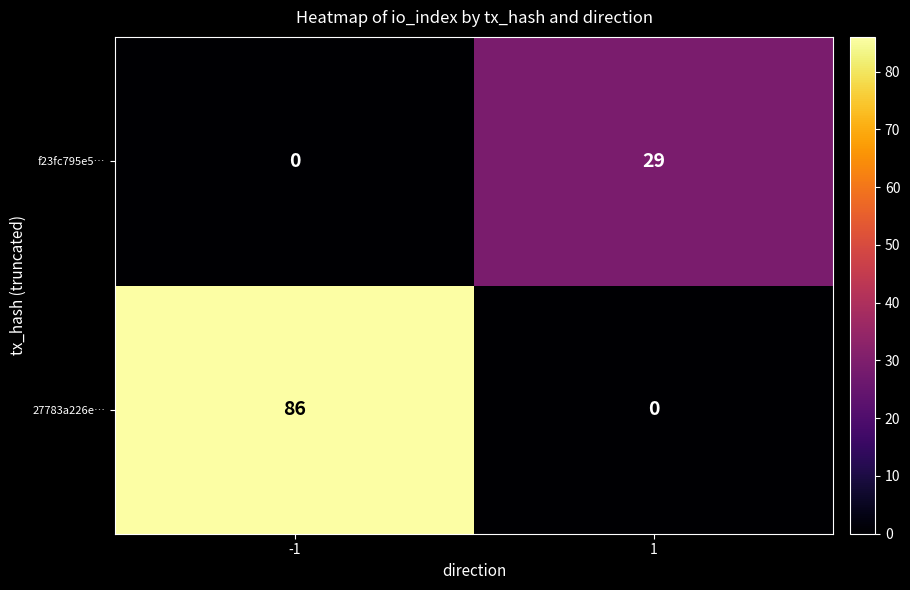

How many distinct data groups are displayed?

2